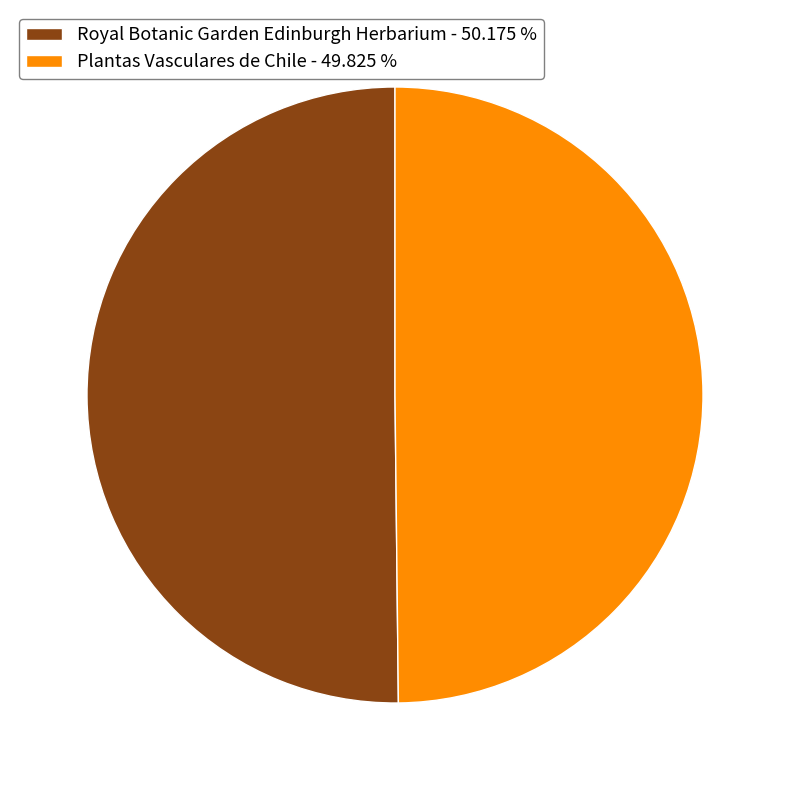

Approximately how many times larger is the value at Plantas Vasculares de Chile - 49.825 % compared to Royal Botanic Garden Edinburgh Herbarium - 50.175 %?

1.0